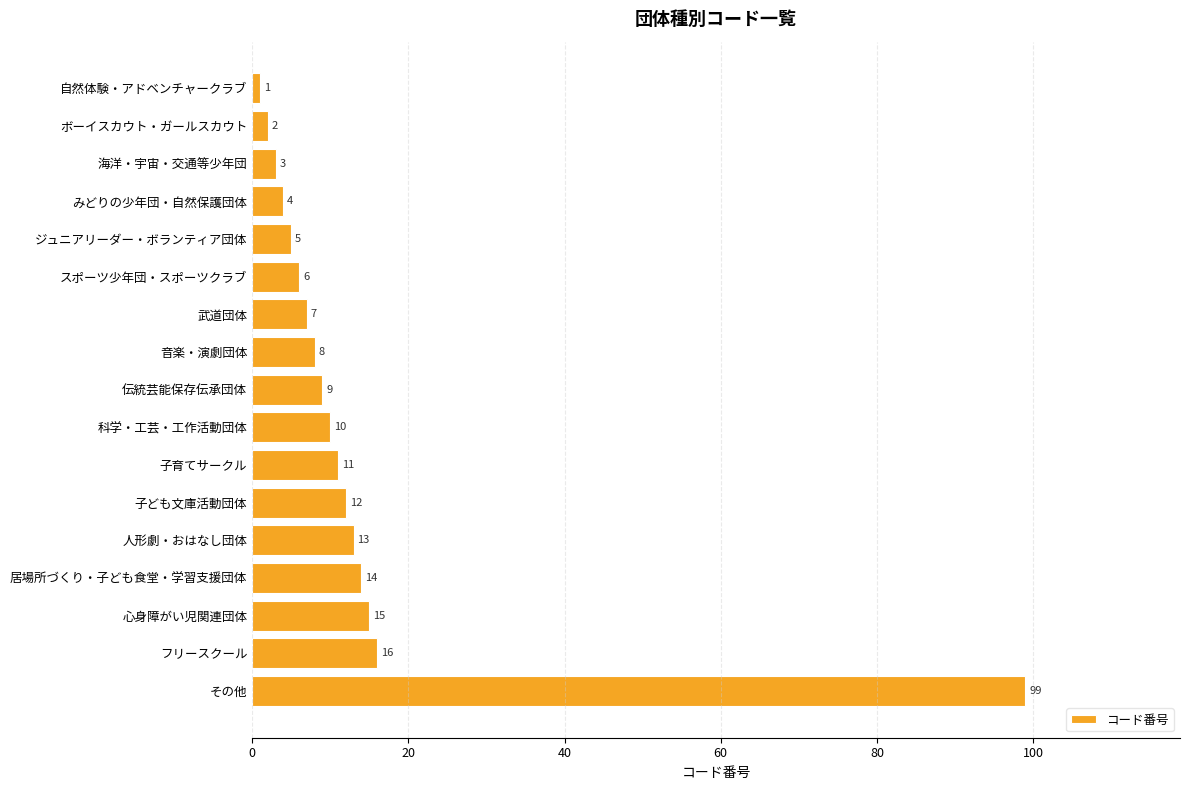

Reading top to bottom, list all the values displayed in this chart.

1	2	3	4	5	6	7	8	9	10	11	12	13	14	15	16	99